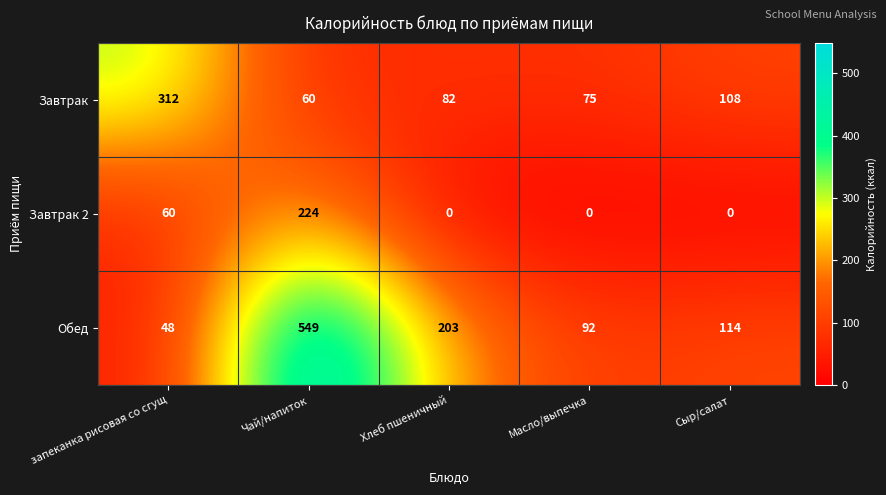

What is the spread (max minus min) of values at Сыр/салат?

114